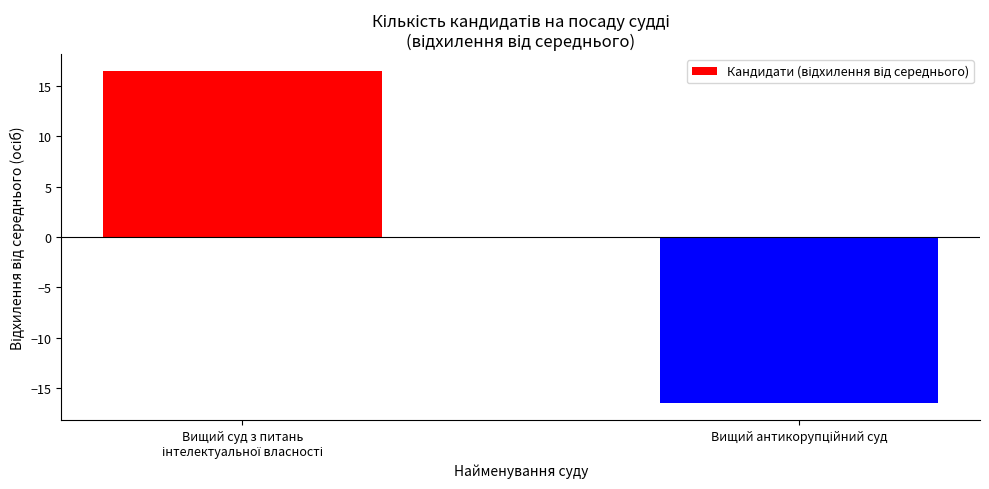

What is the minimum value shown in the chart?

-16.5